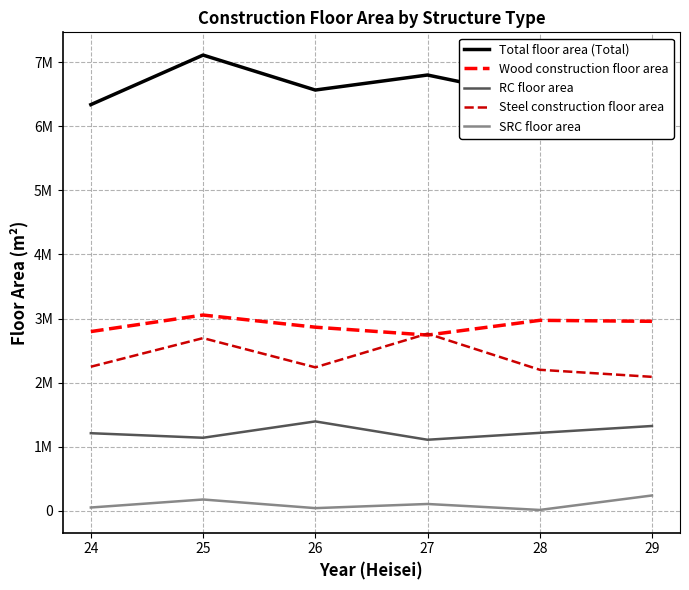

At how many categories does at least one series exceed 6400826?

5